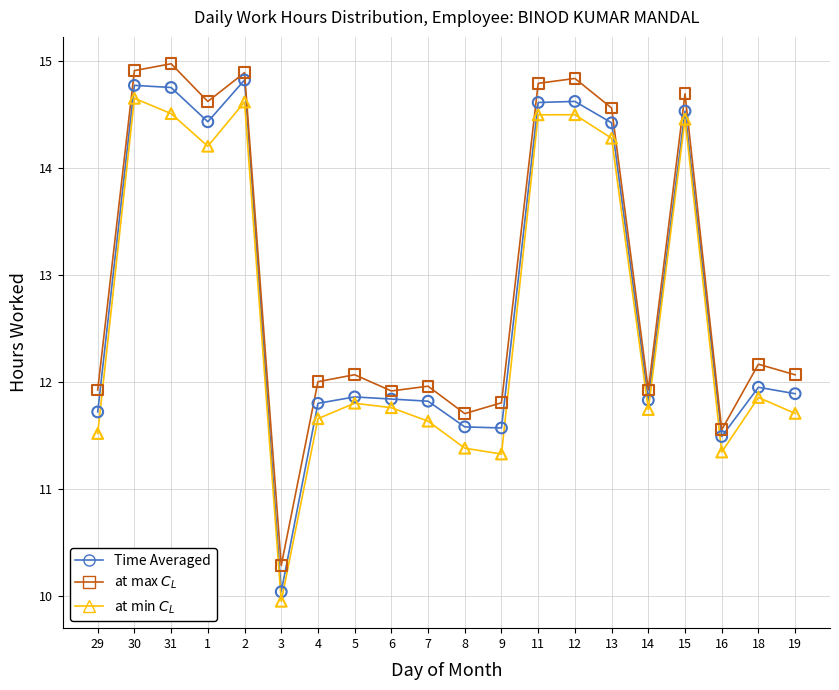

Which series has the widest spread of values?

Time Averaged